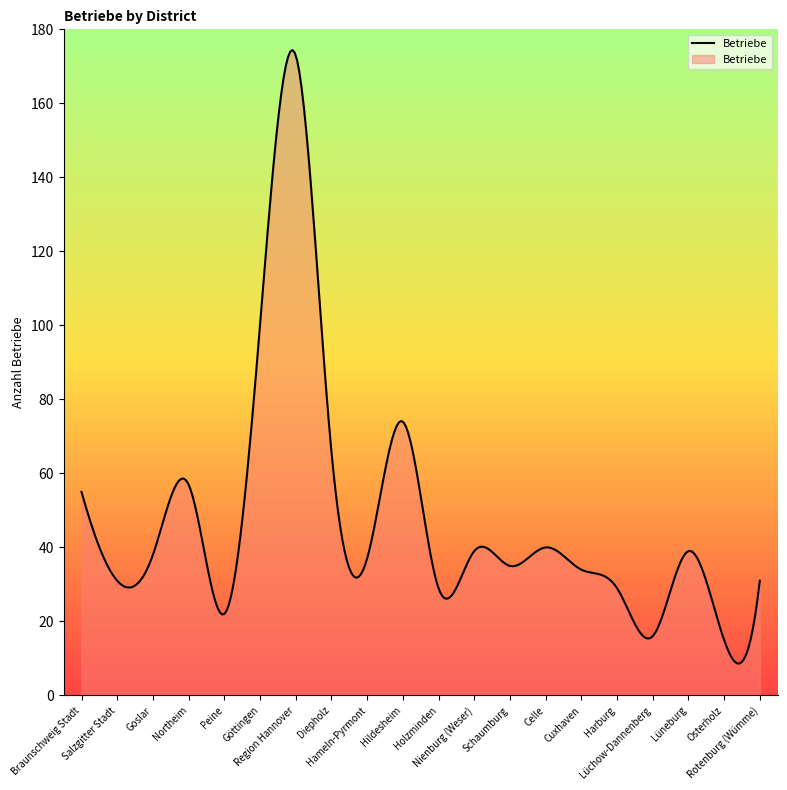

What is the greatest value displayed?

174.4